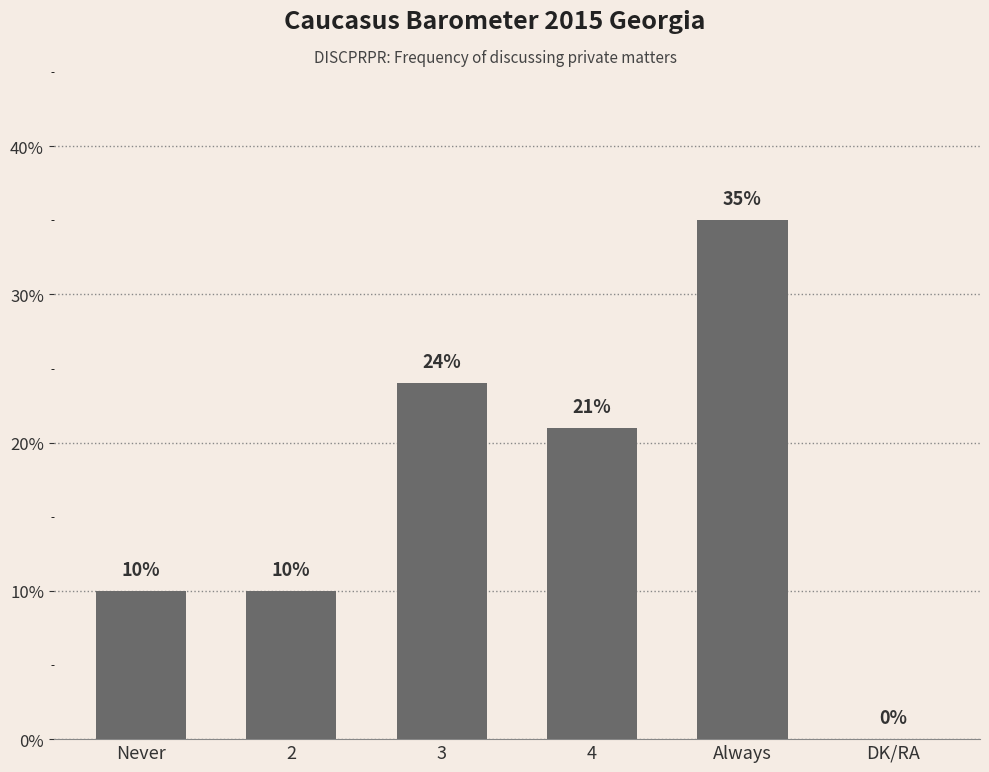

How many positive values are there?

5